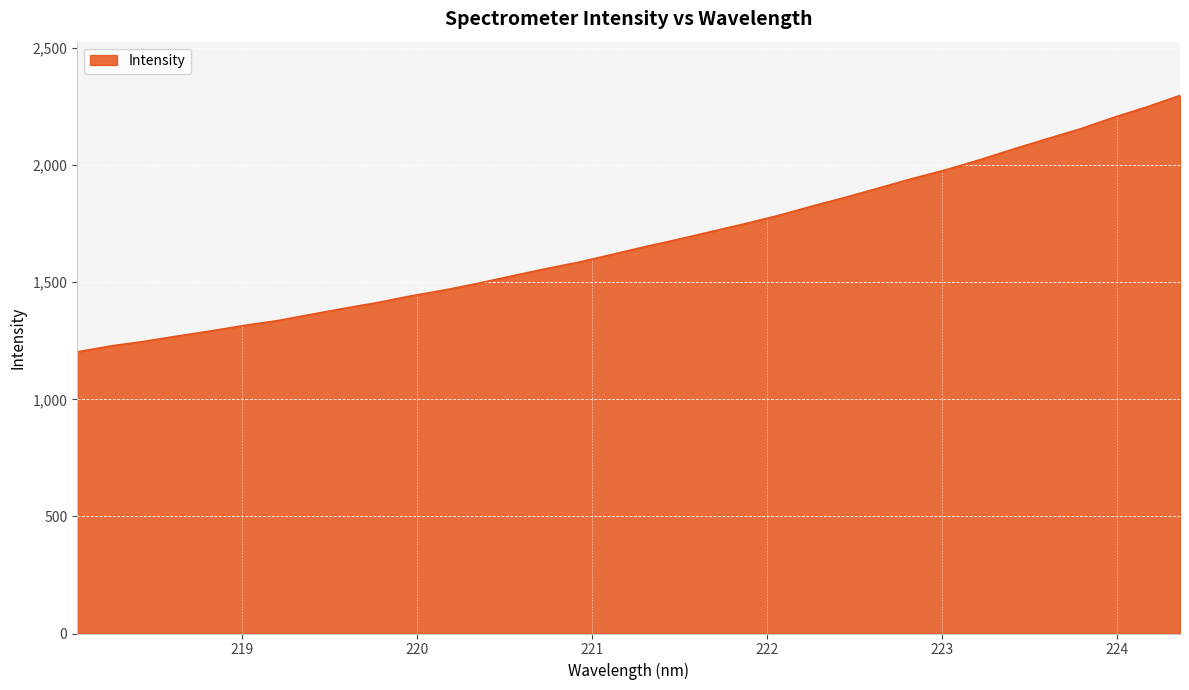

What is the difference between the maximum and minimum values?

1094.9